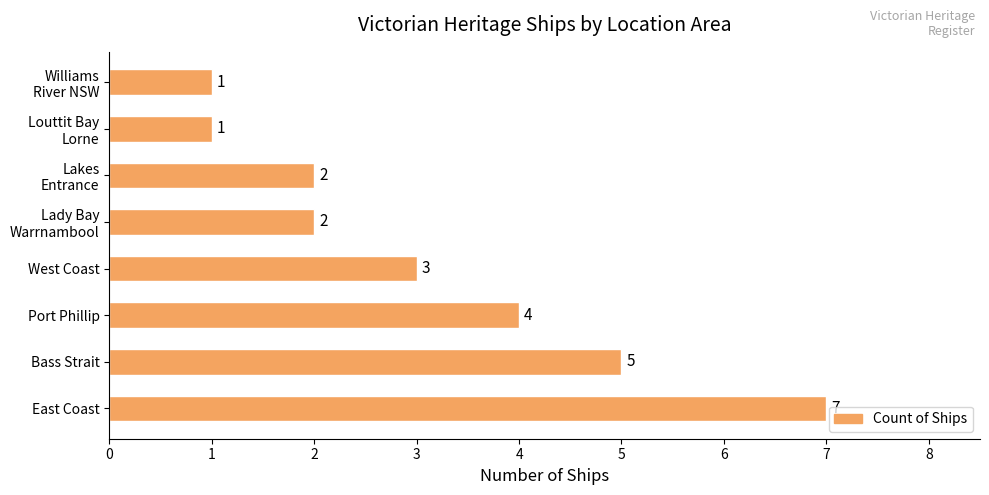

What is the average value?

3